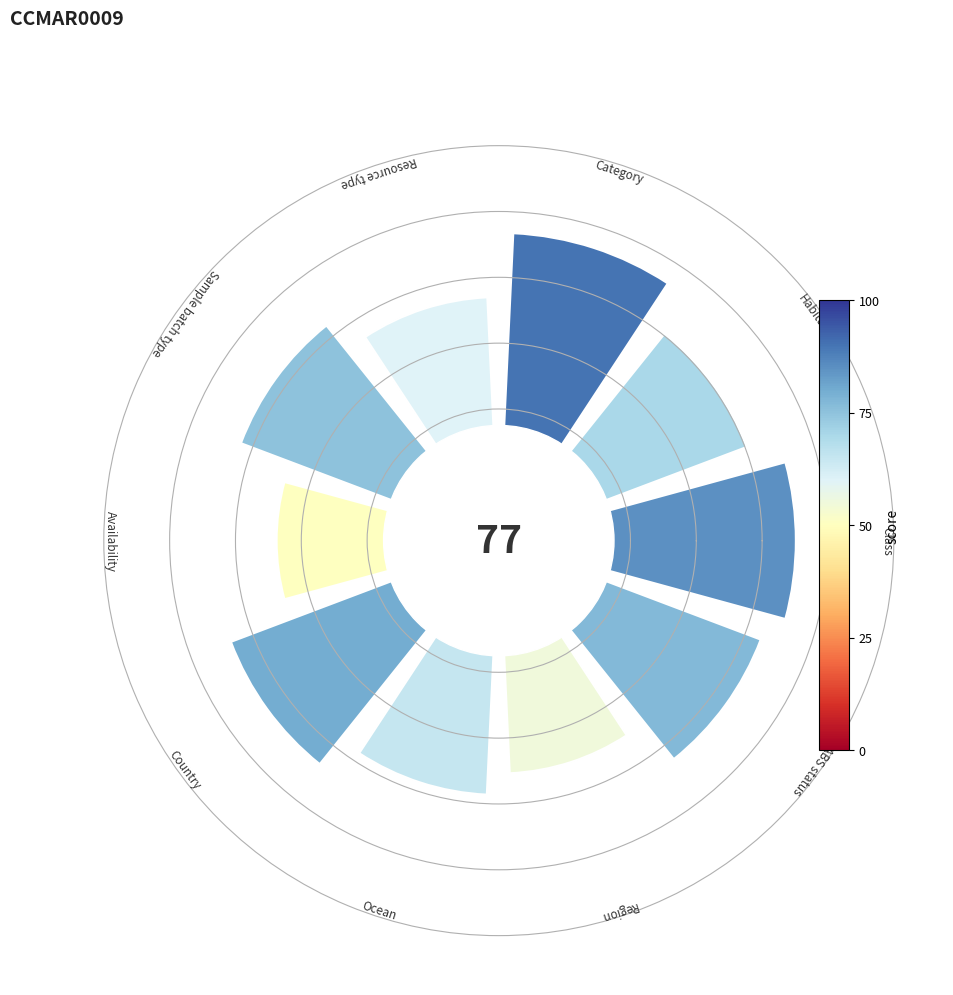

Are the bars horizontal?

No